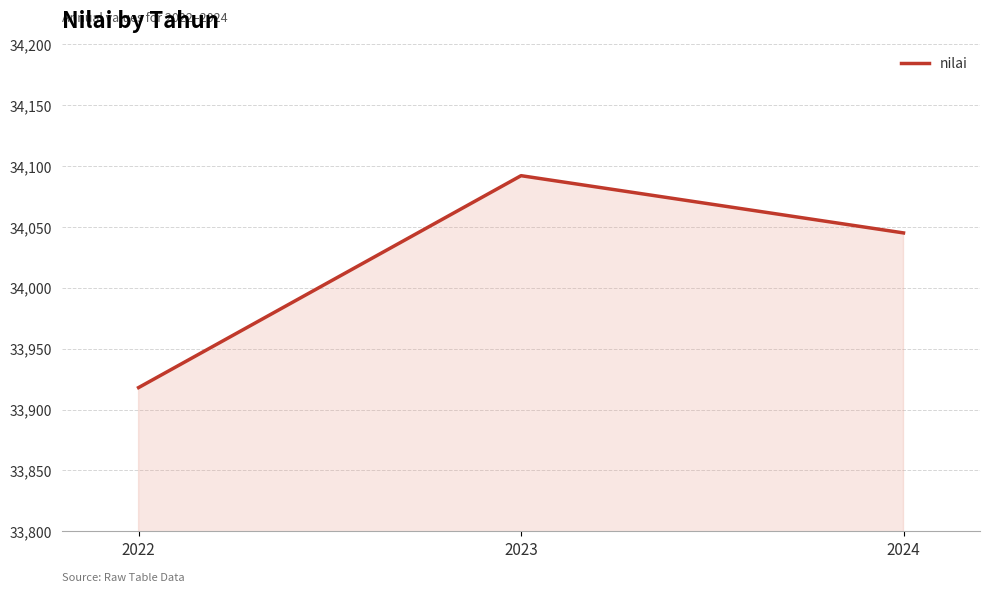

At which label does the data first exceed 34045?

2023